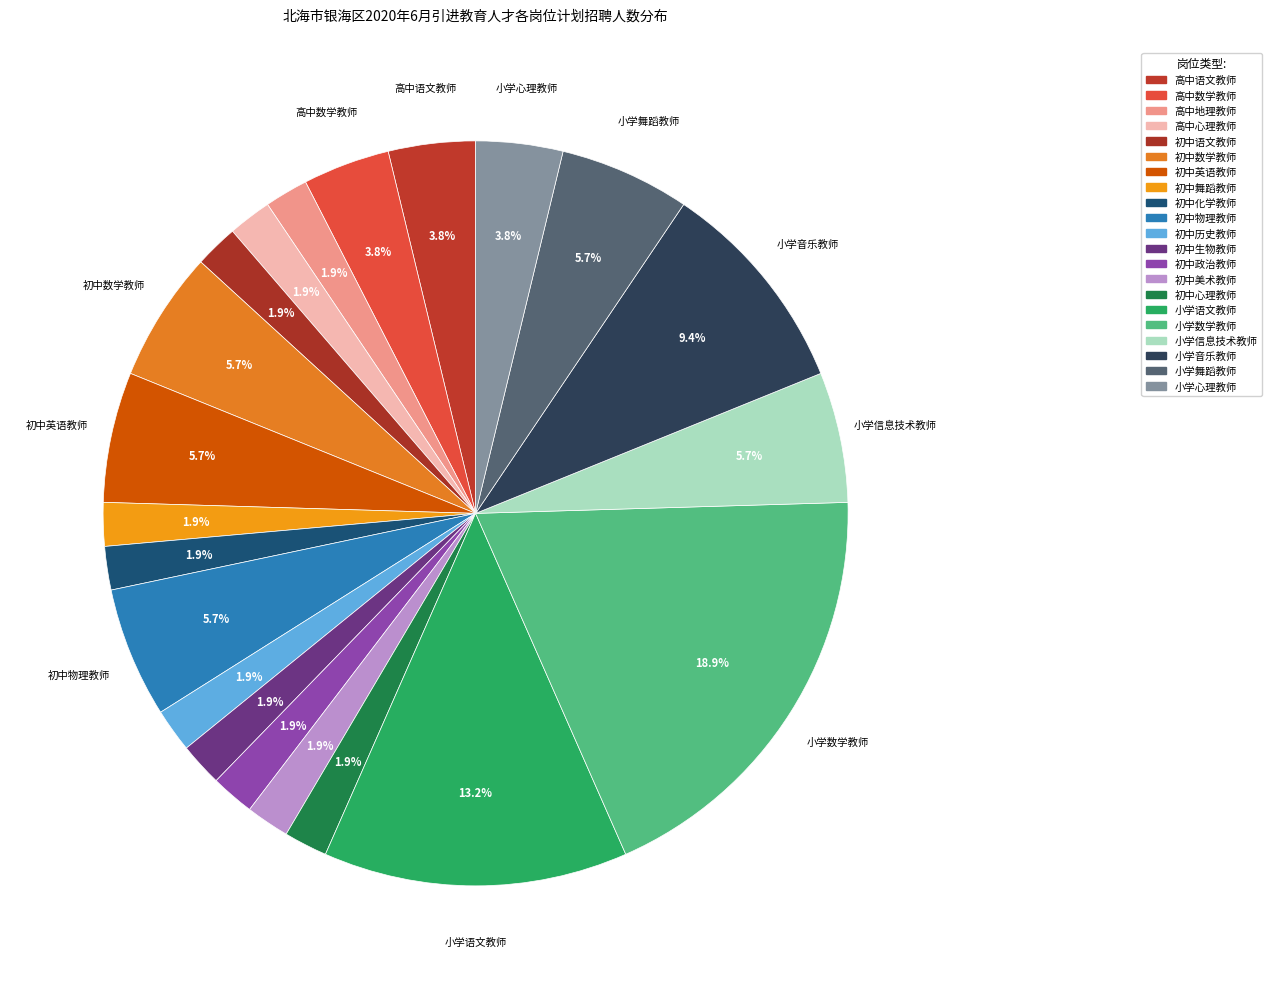

True or false: 初中美术教师 accounts for 2% of the total.

True